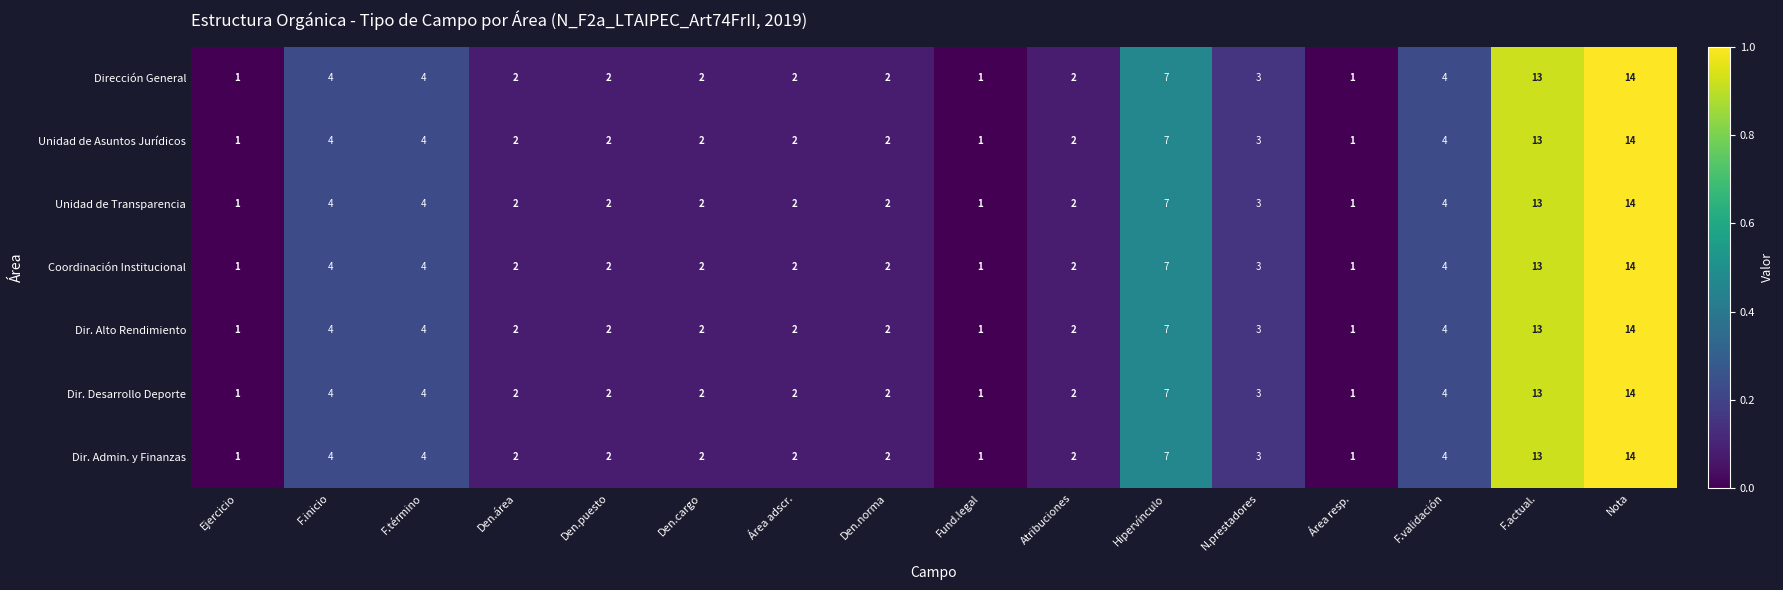

How many data points does each series have?

16